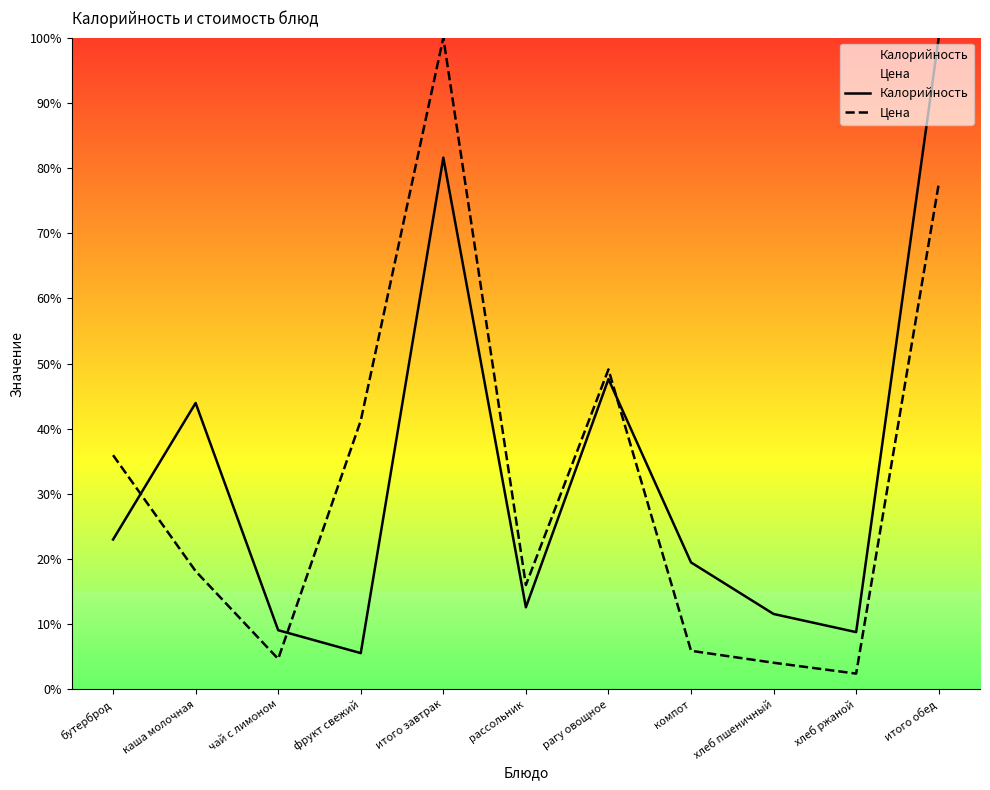

At which label is Калорийность closest to 52?

рагу овощное